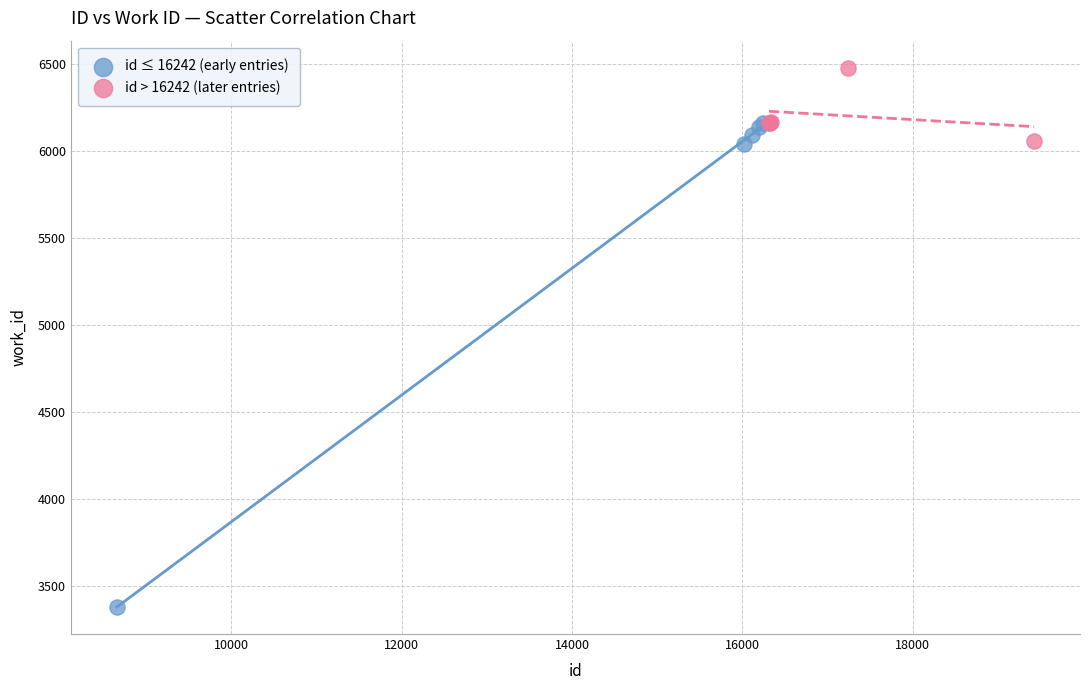

Which series reaches the maximum Y coordinate?

id > 16242 (later entries)